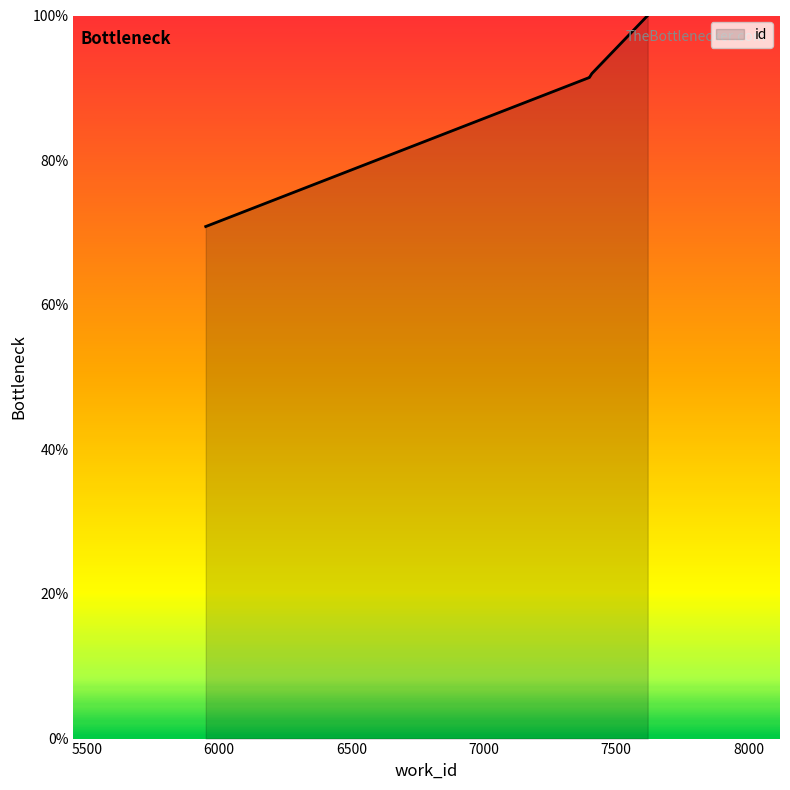

What is the smallest value displayed?

70.8